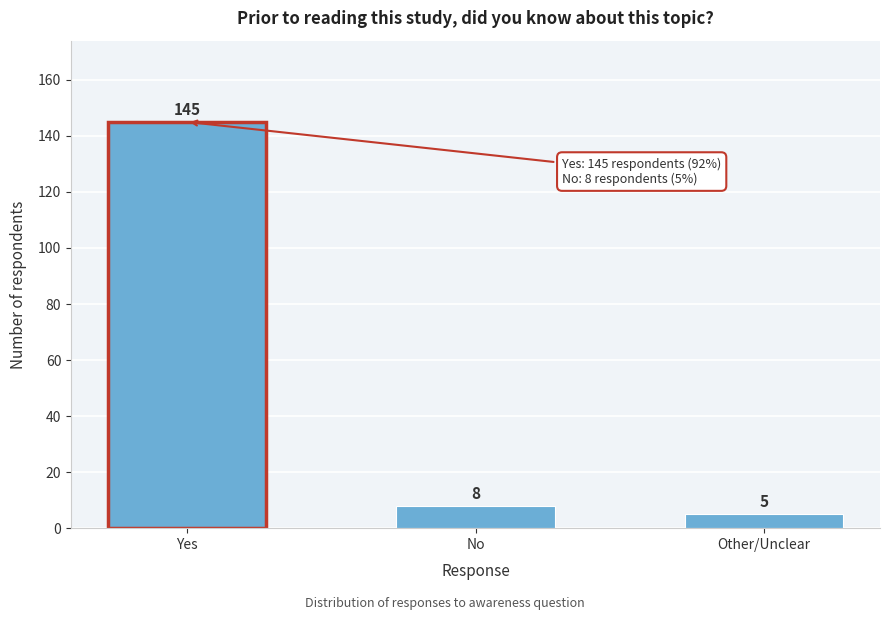

Reading right to left, list all the values displayed in this chart.

Other/Unclear=5	No=8	Yes=145